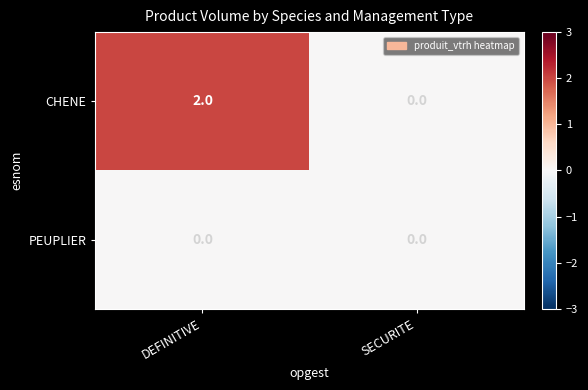

The CHENE series shows -1 at SECURITE. True or false?

False